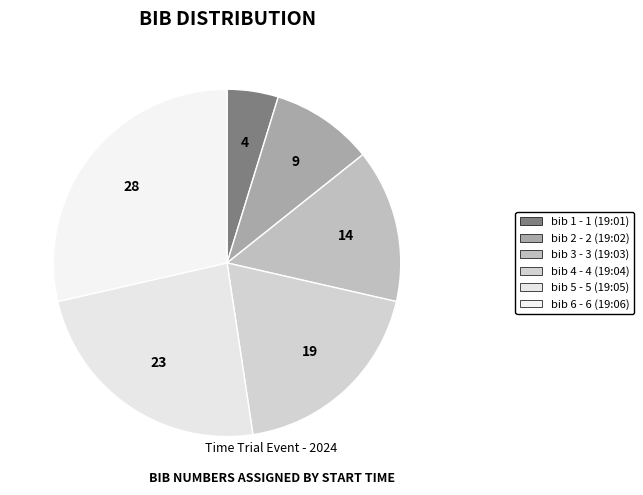

How many segments does this pie chart have?

6